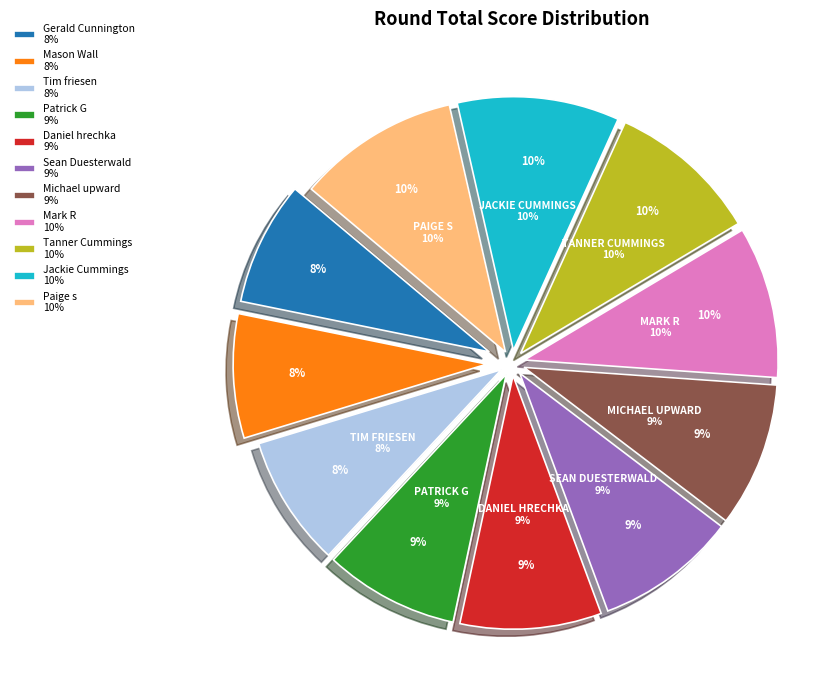

Do Gerald Cunnington and Patrick G together represent more than half of the pie?

No